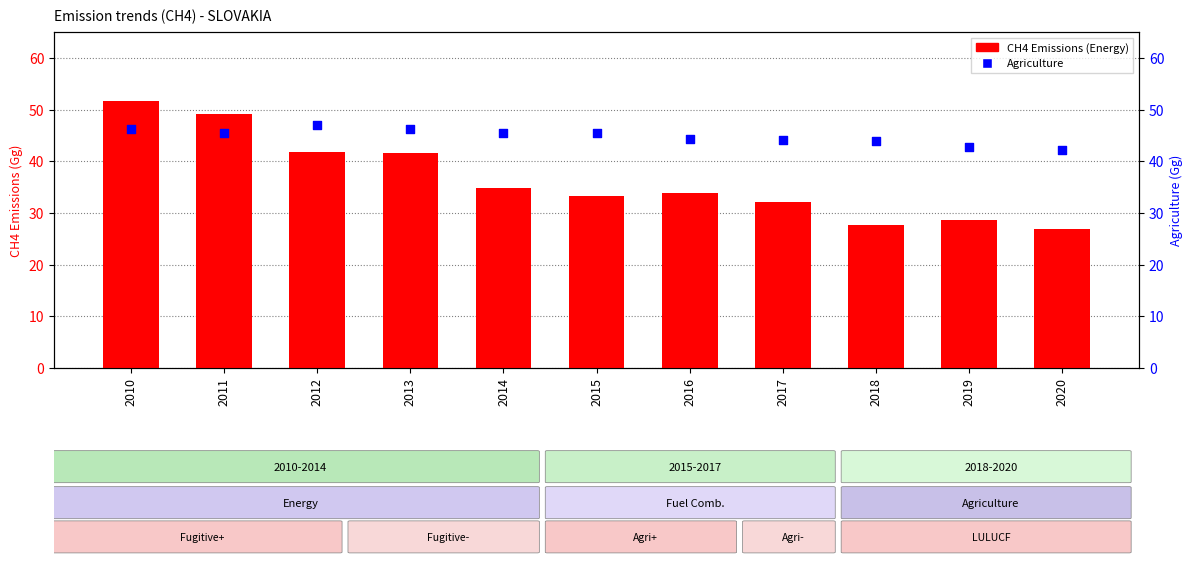

What are all the series names shown in the legend?

CH4 Emissions (Energy), Agriculture